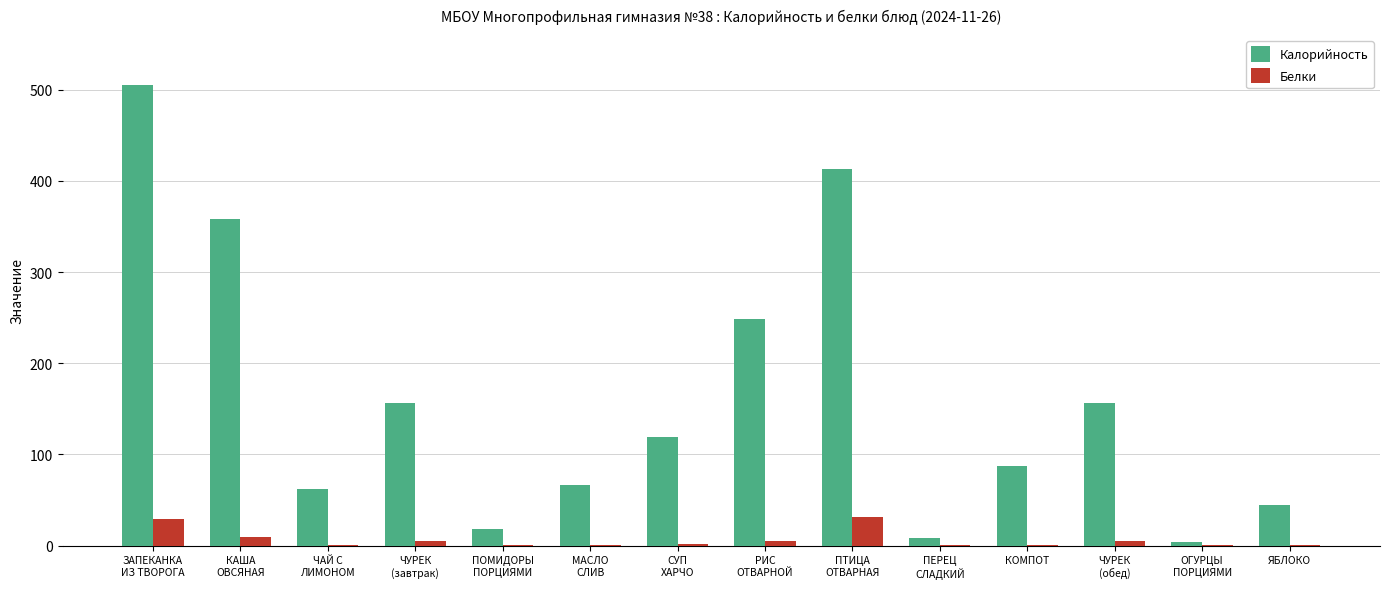

What is the highest value of the Белки series?

31.0